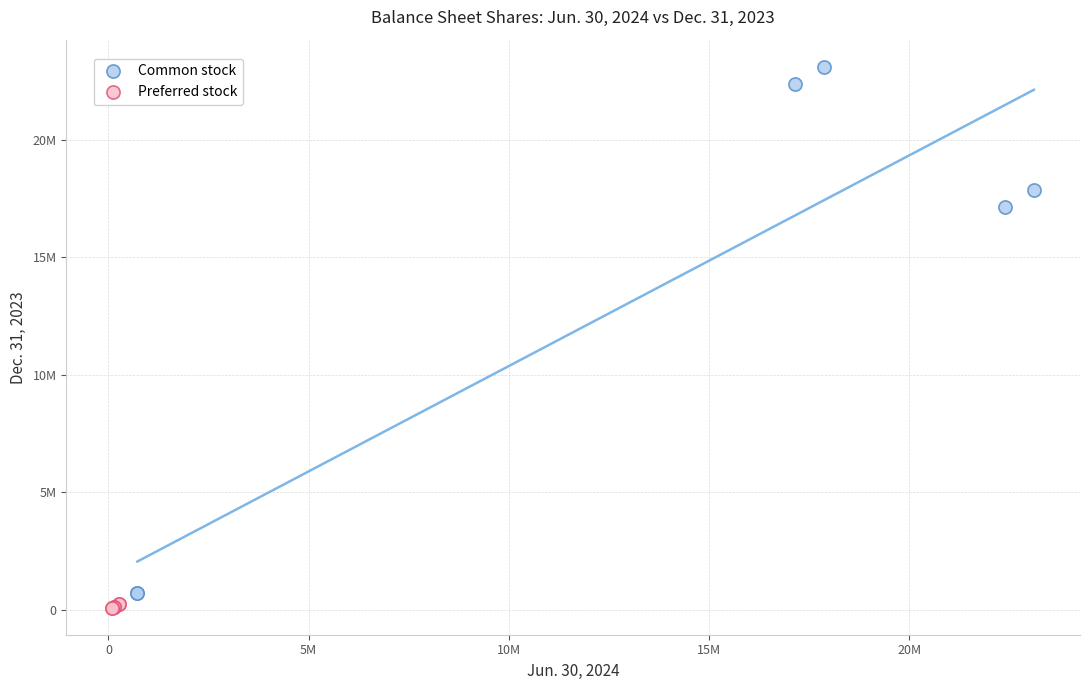

Which series contains the highest Y value?

Common stock